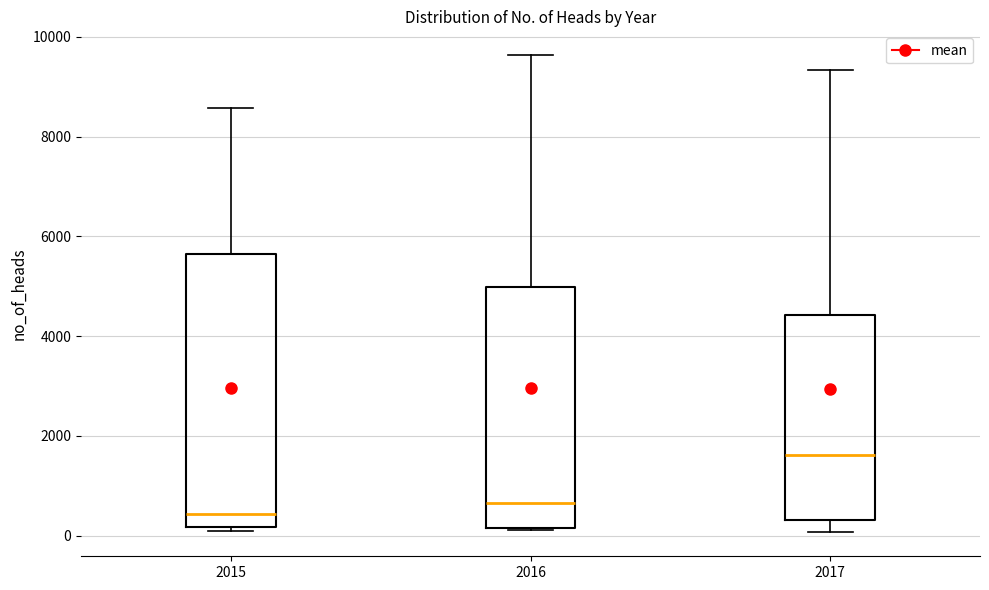

Reading left to right, transcribe this box plot: for each box, give where its median line is, the range the box spans, and where its two whiskers end, as read against the y-axis. The values are not printed on the chart, so give them approximately, as read against the axis.

2015: median 400, box 200 to 5600, whiskers 200 (just below the box's lower edge) to 8600
2016: median 600, box 200 to 5000, whiskers 200 to 9600
2017: median 1600, box 400 to 4400, whiskers 0 to 9400